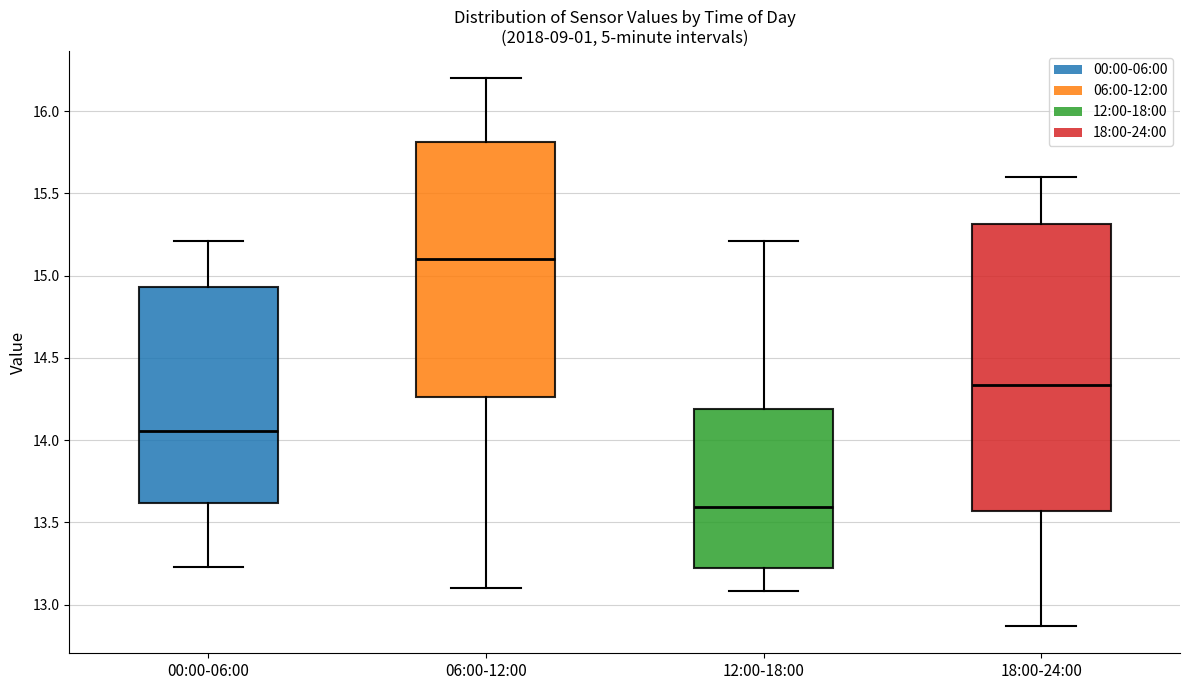

Which box's median line is the highest?

06:00-12:00